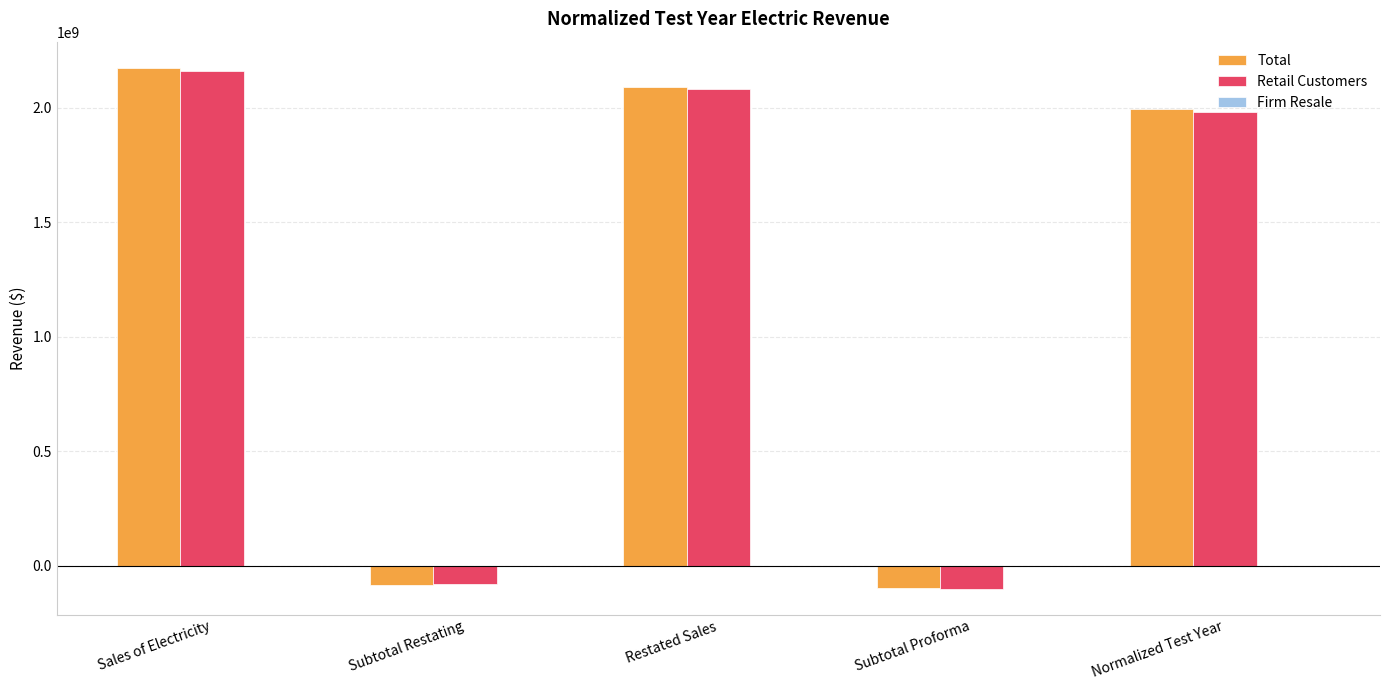

At which category is the sum across all series the highest?

Sales of Electricity